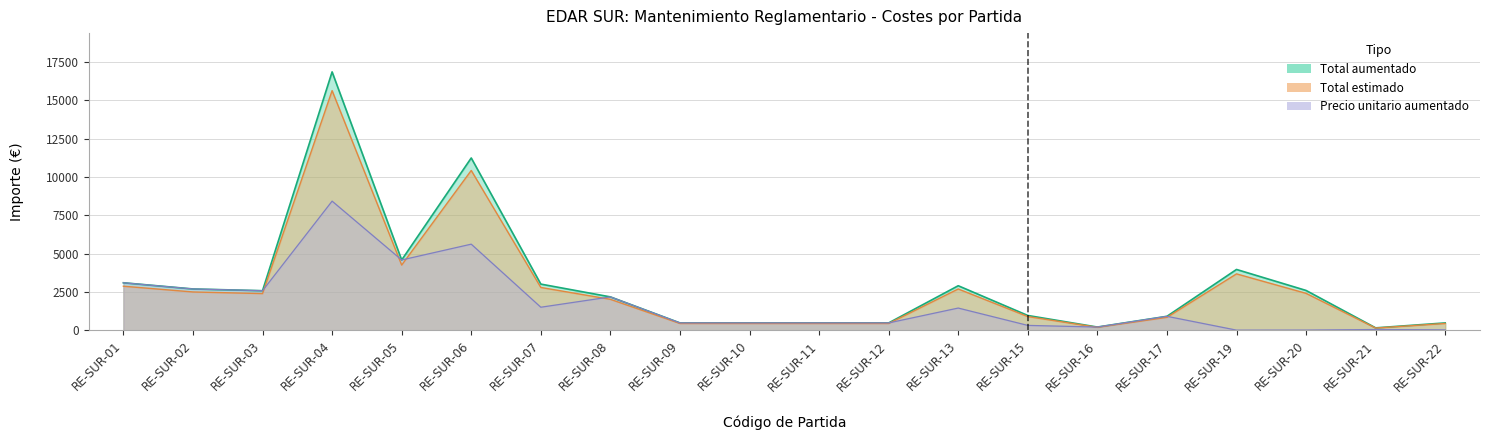

What is the value of the Total estimado point at the 18th from the left?

2415.0